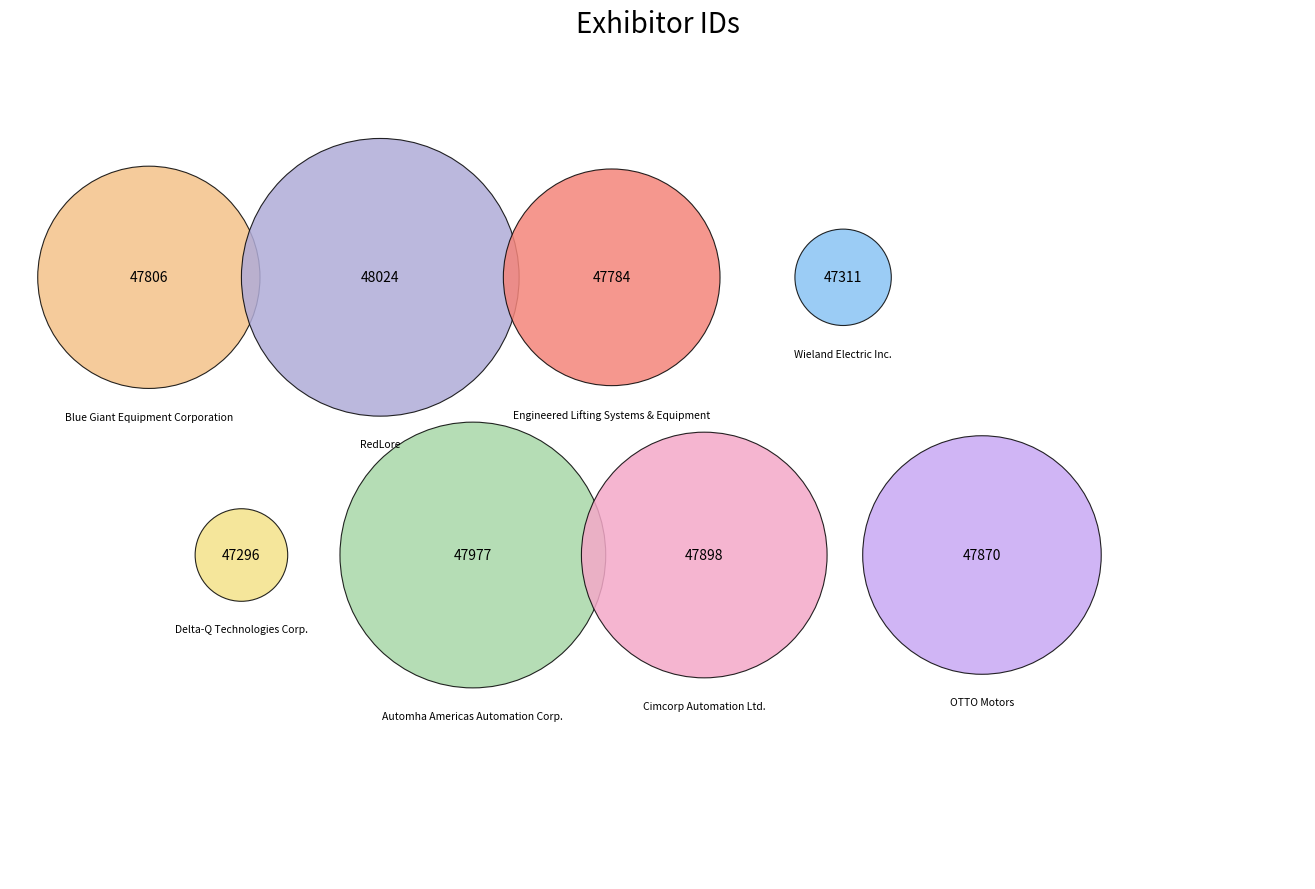

What percentage is the Wieland Electric Inc. slice, to the nearest percent?

12%